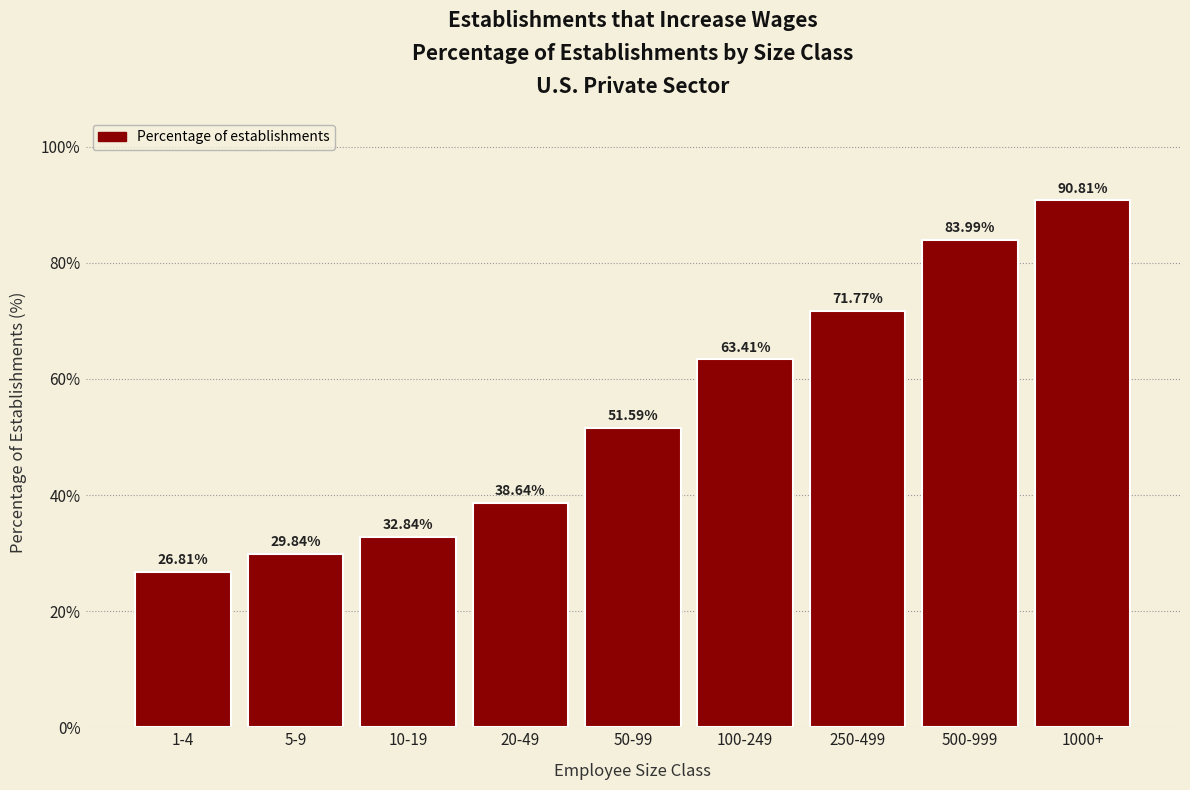

What is the change in value from 50-99 to 500-999?

+32.4